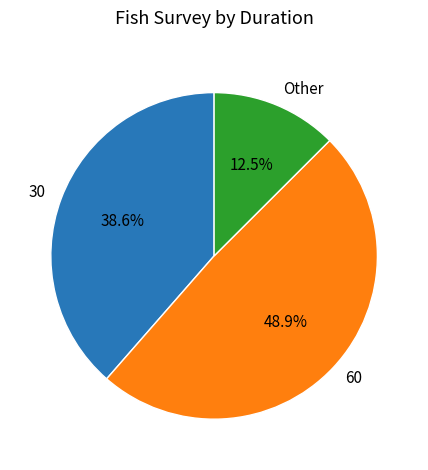

Does 30 account for over 50% of the chart?

No